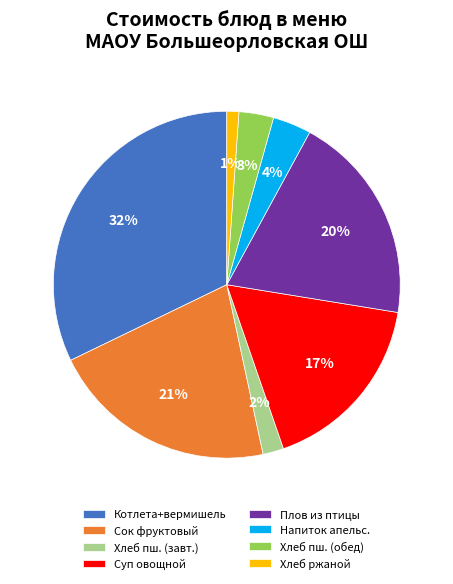

Count the number of slices in the pie.

8